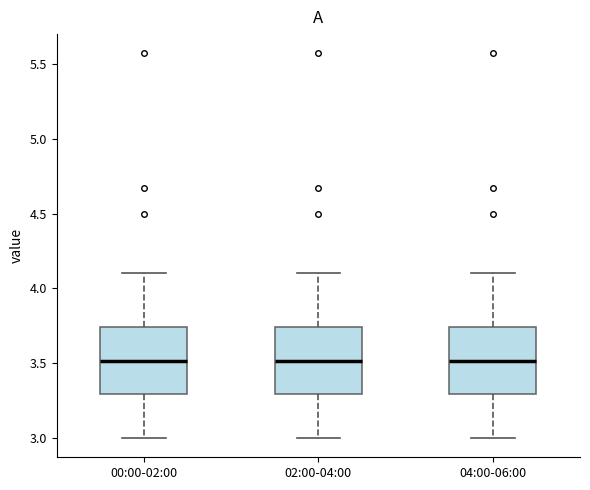

Where does the lower whisker of the box for 04:00-06:00 end on the y-axis? The values are not printed on the chart, so give them approximately, as read against the axis.

3.00